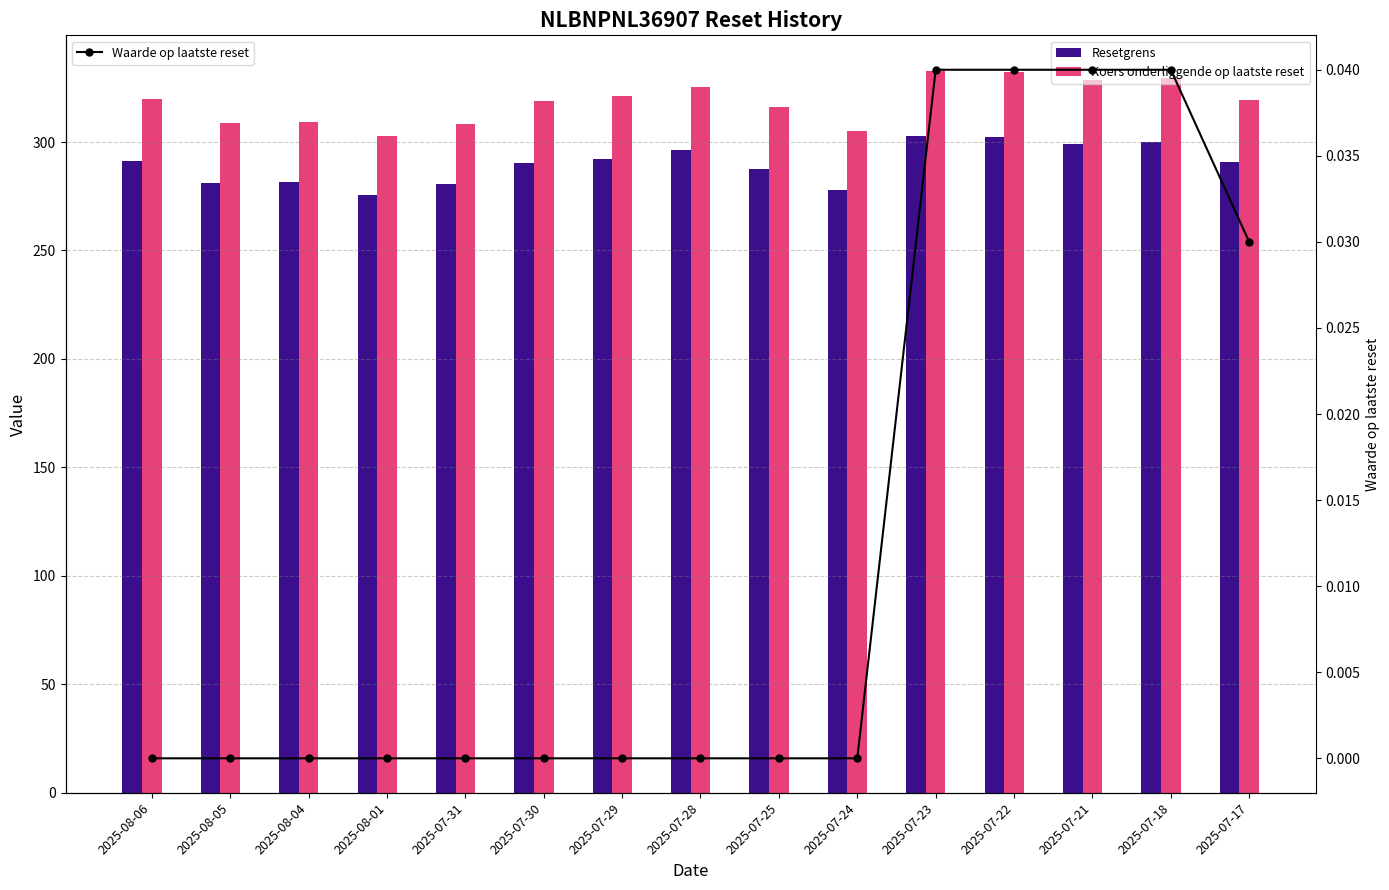

List the series in order of their peak value, highest first.

Koers onderliggende op laatste reset, Resetgrens, Waarde op laatste reset